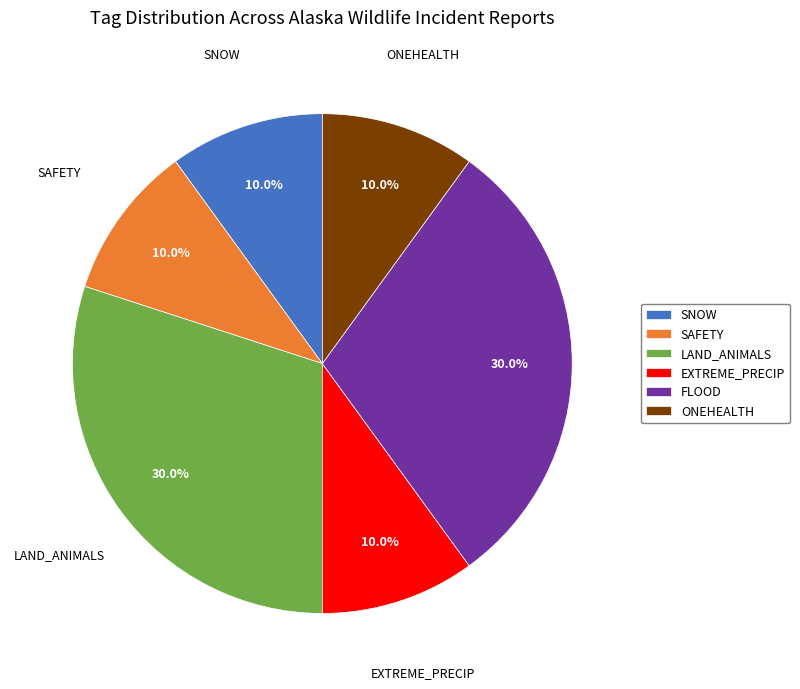

Is there any slice that represents more than half of the pie?

No